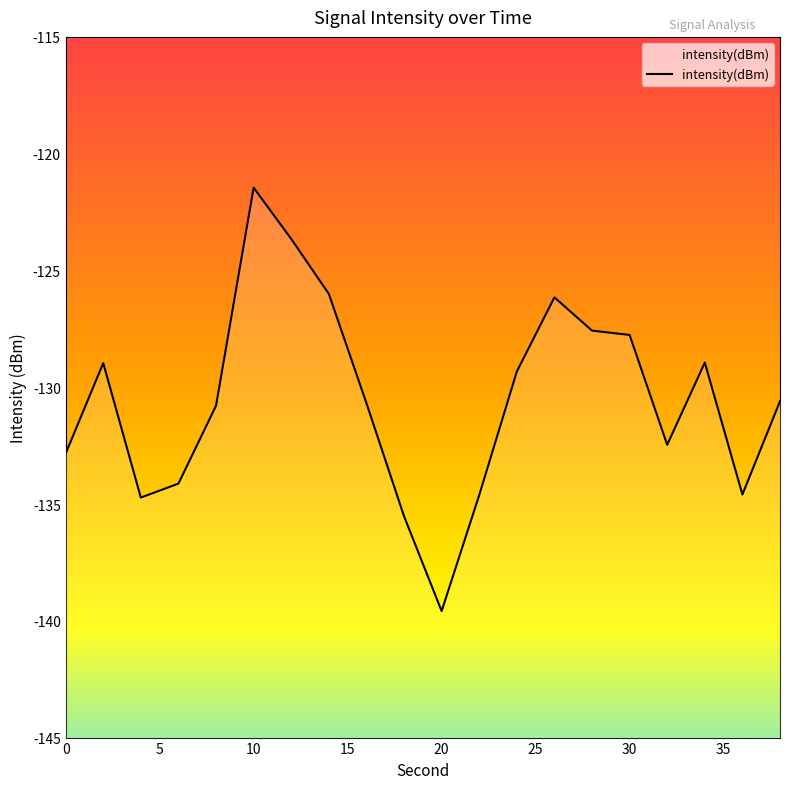

True or false: the data has more than 1 interior local peaks.

True